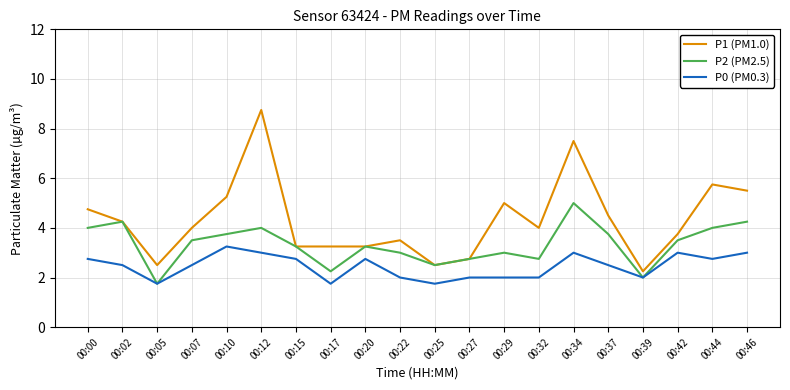

Rank the series by their maximum value, from highest to lowest.

P1 (PM1.0), P2 (PM2.5), P0 (PM0.3)